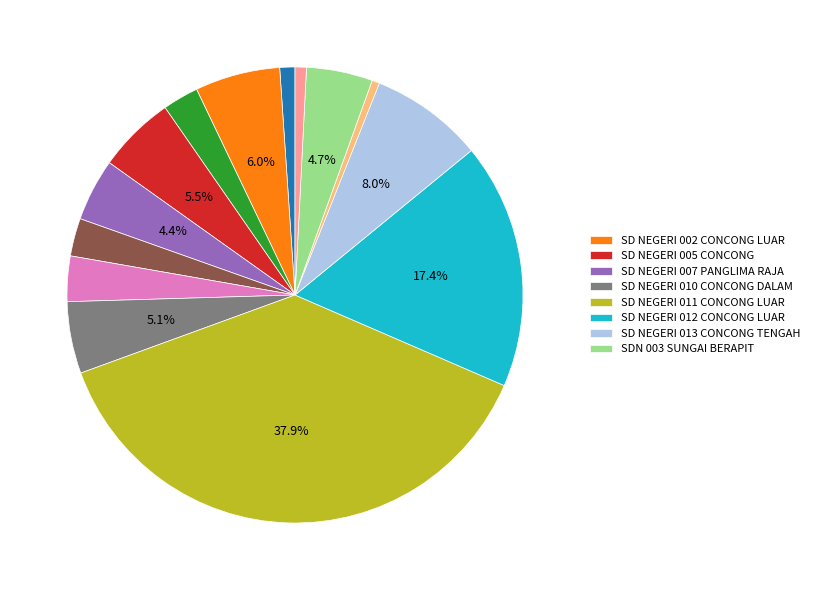

How many segments does this pie chart have?

14